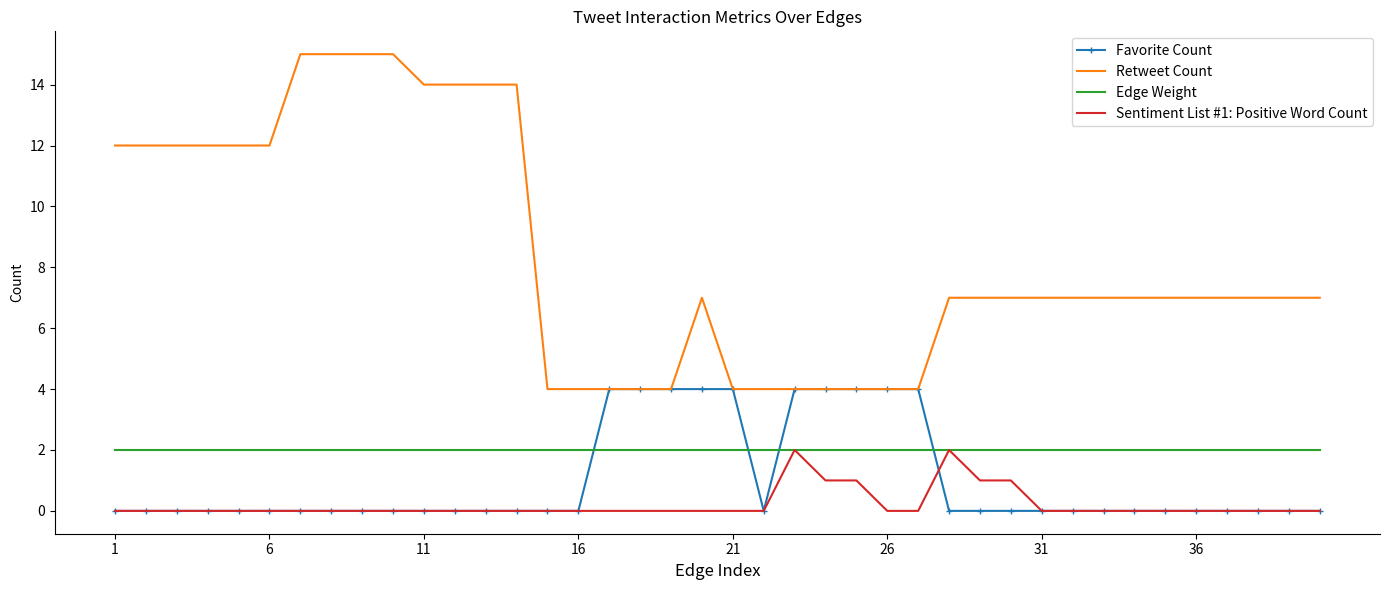

Reading left to right, list all the values displayed in this chart.

Favorite Count: 0	0	0	0	0	0	0	0	0	0	0	0	0	0	0	0	4	4	4	4	4	0	4	4	4	4	4	0	0	0	0	0	0	0	0	0	0	0	0	0
Retweet Count: 12	12	12	12	12	12	15	15	15	15	14	14	14	14	4	4	4	4	4	7	4	4	4	4	4	4	4	7	7	7	7	7	7	7	7	7	7	7	7	7
Edge Weight: 2	2	2	2	2	2	2	2	2	2	2	2	2	2	2	2	2	2	2	2	2	2	2	2	2	2	2	2	2	2	2	2	2	2	2	2	2	2	2	2
Sentiment List #1: Positive Word Count: 0	0	0	0	0	0	0	0	0	0	0	0	0	0	0	0	0	0	0	0	0	0	2	1	1	0	0	2	1	1	0	0	0	0	0	0	0	0	0	0